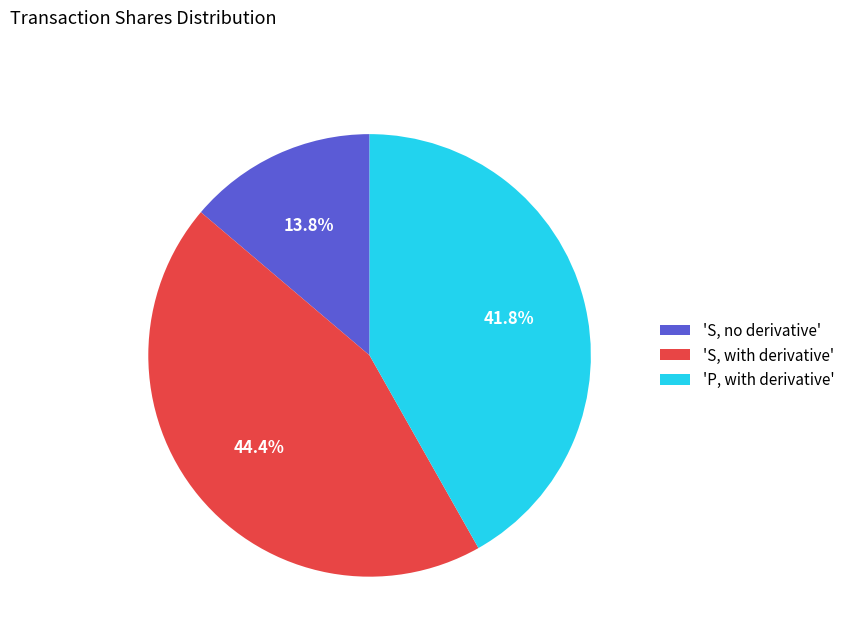

Is the sum of 'S, with derivative' and 'S, no derivative' greater than half?

Yes